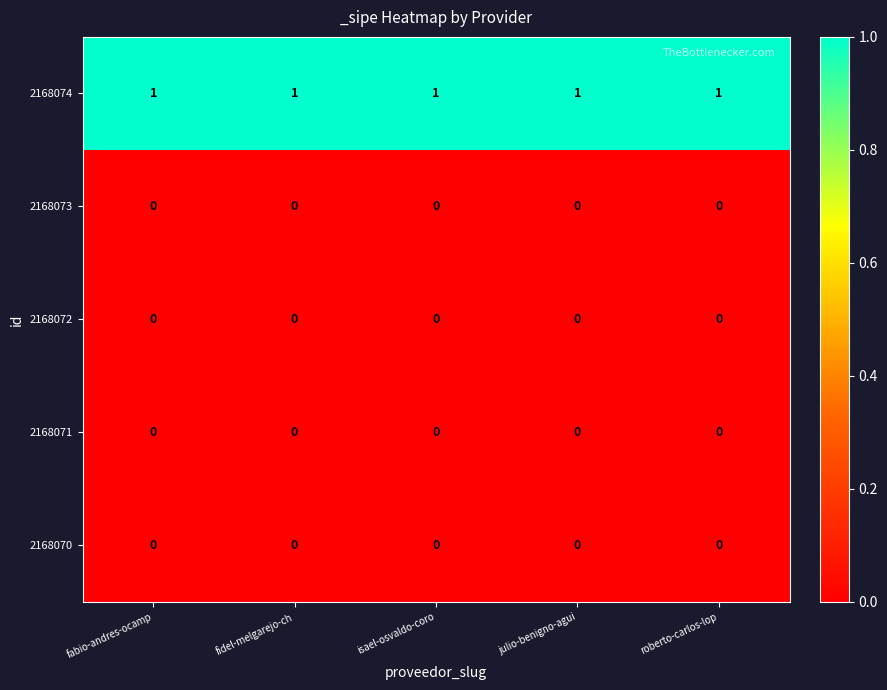

True or false: 2168071 has a value of 0 at julio-benigno-agui.

True